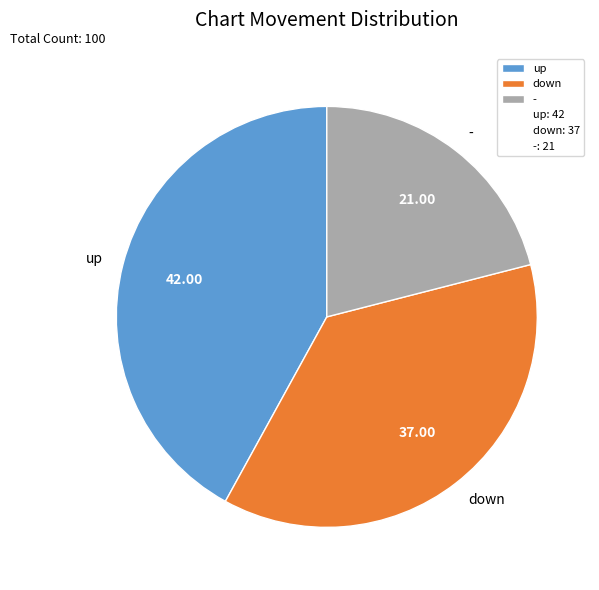

How many slices are in this pie chart?

3